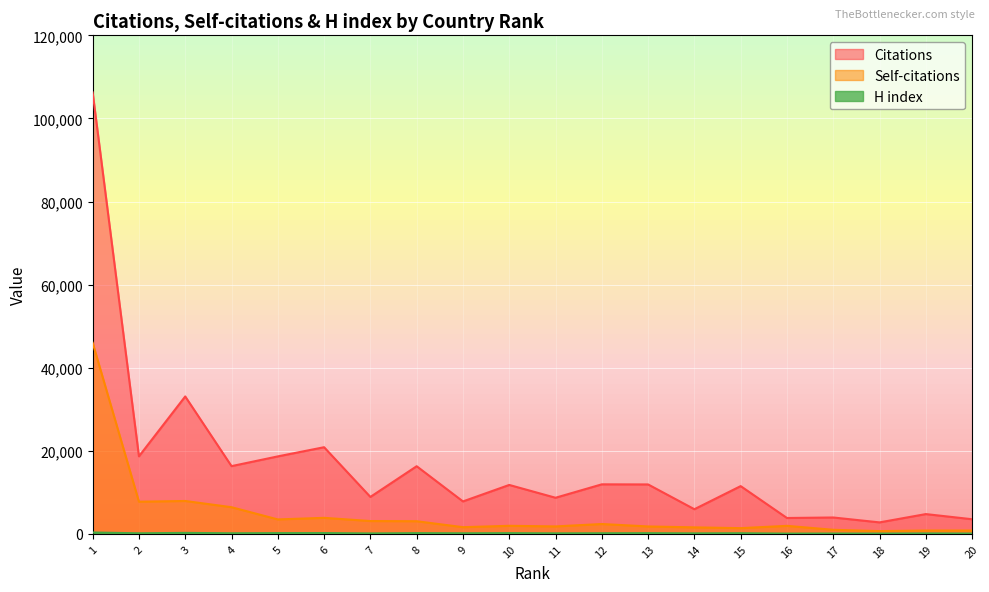

At which label does Citations first exceed 11785?

1